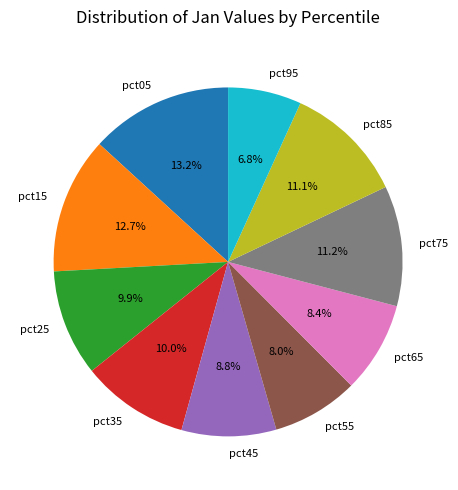

What percentage is NOT represented by pct55?

92.0%